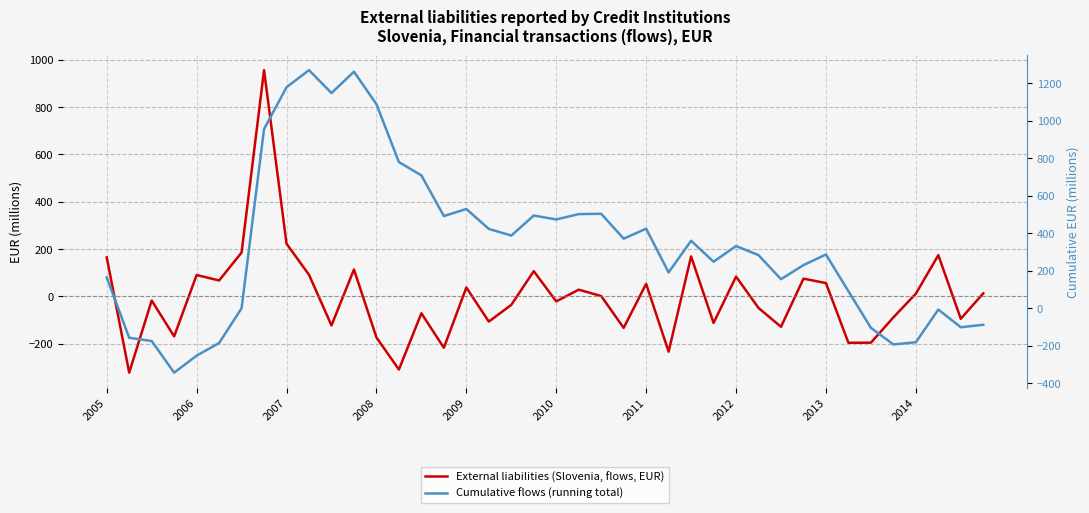

At which label does External liabilities (Slovenia, flows, EUR) first exceed 1?

2005